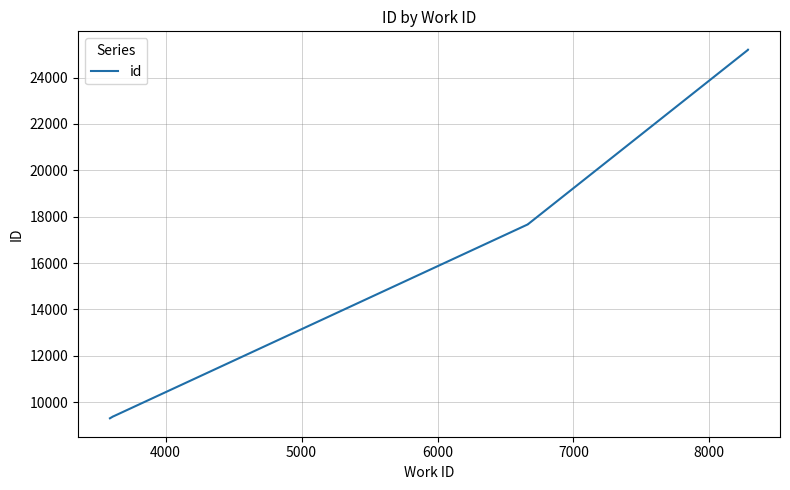

True or false: the data shows 5349 at 9000.

False